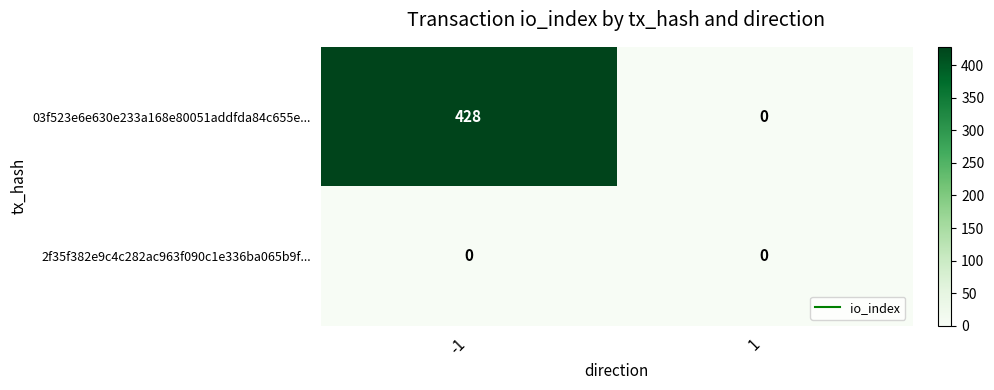

How many categories are shown in the chart?

2